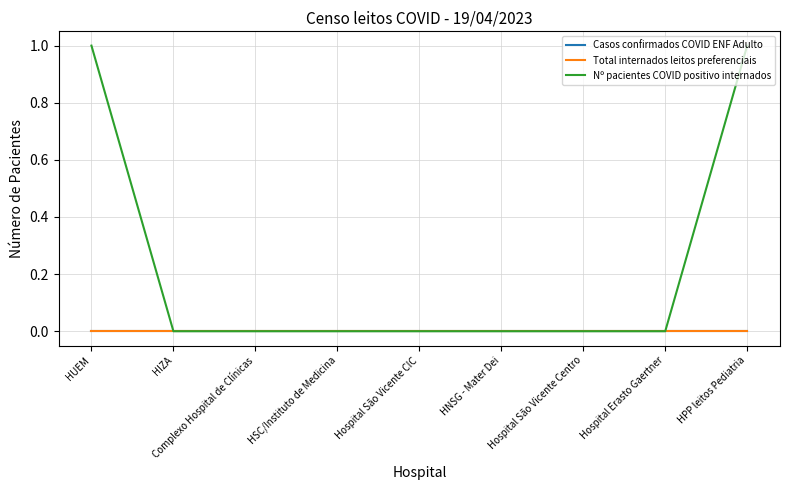

Does the chart display data point markers on the line(s)?

No